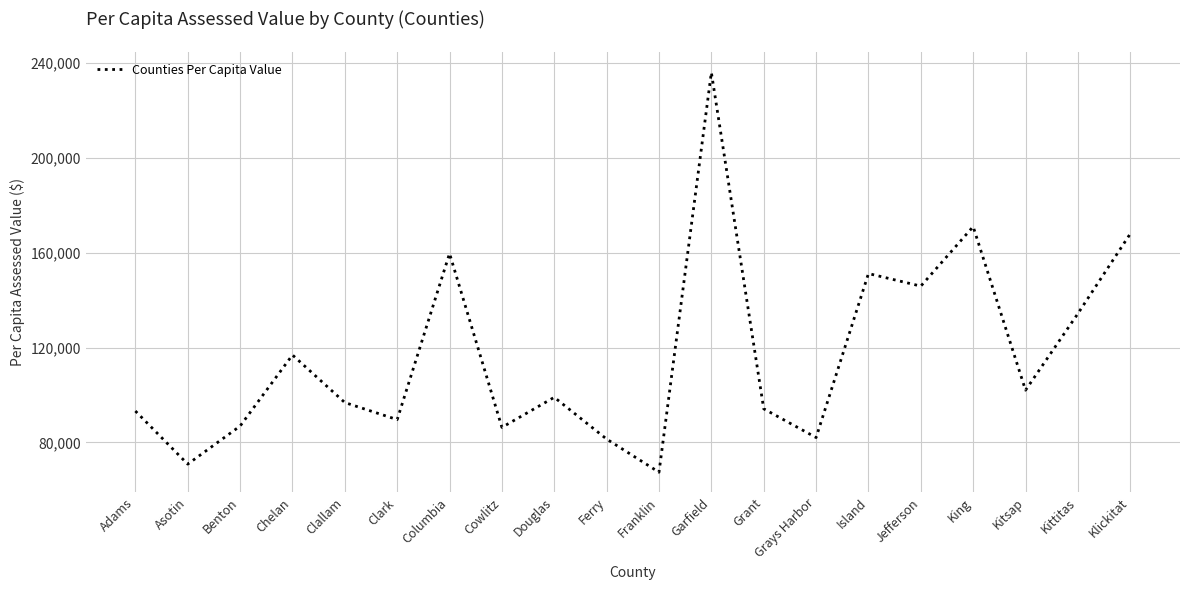

True or false: the data has more than 2 interior local peaks.

True